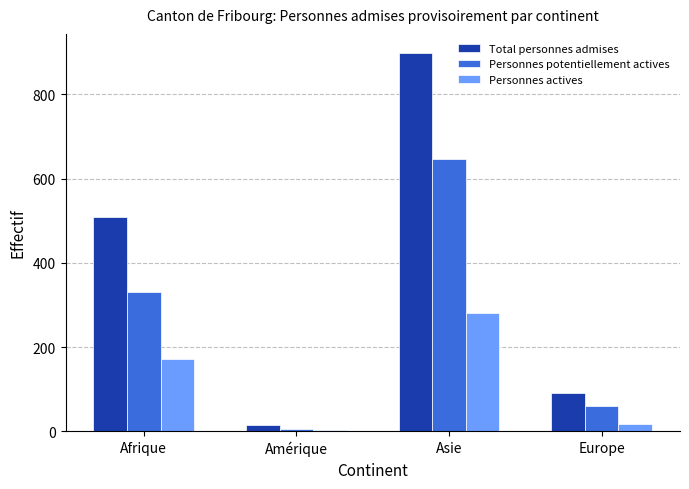

What position from the left is Afrique?

1